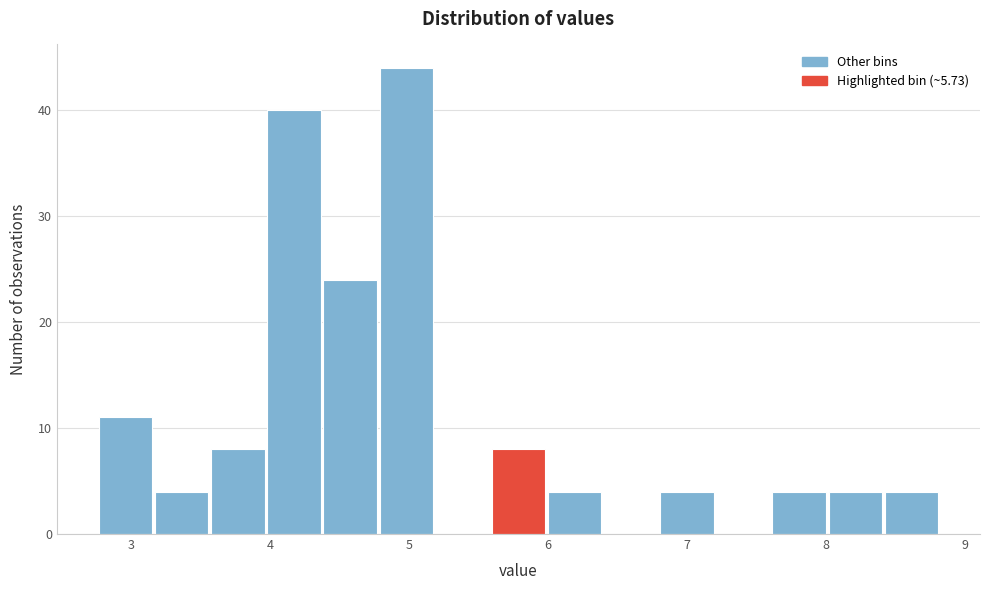

Reading left to right, list every bar in this chart as the range it spans on the x-axis followed by its height. Neither the bar edges nor the heights are printed on the chart, so give them approximately, as read against the axes.

2.8 to 3.2: 11
3.2 to 3.6: 4
3.6 to 4.0: 8
4.0 to 4.4: 40
4.4 to 4.8: 24
4.8 to 5.2: 44
5.2 to 5.6: 0
5.6 to 6.0: 8
6.0 to 6.4: 4
6.4 to 6.8: 0
6.8 to 7.2: 4
7.2 to 7.6: 0
7.6 to 8.0: 4
8.0 to 8.4: 4
8.4 to 8.8: 4